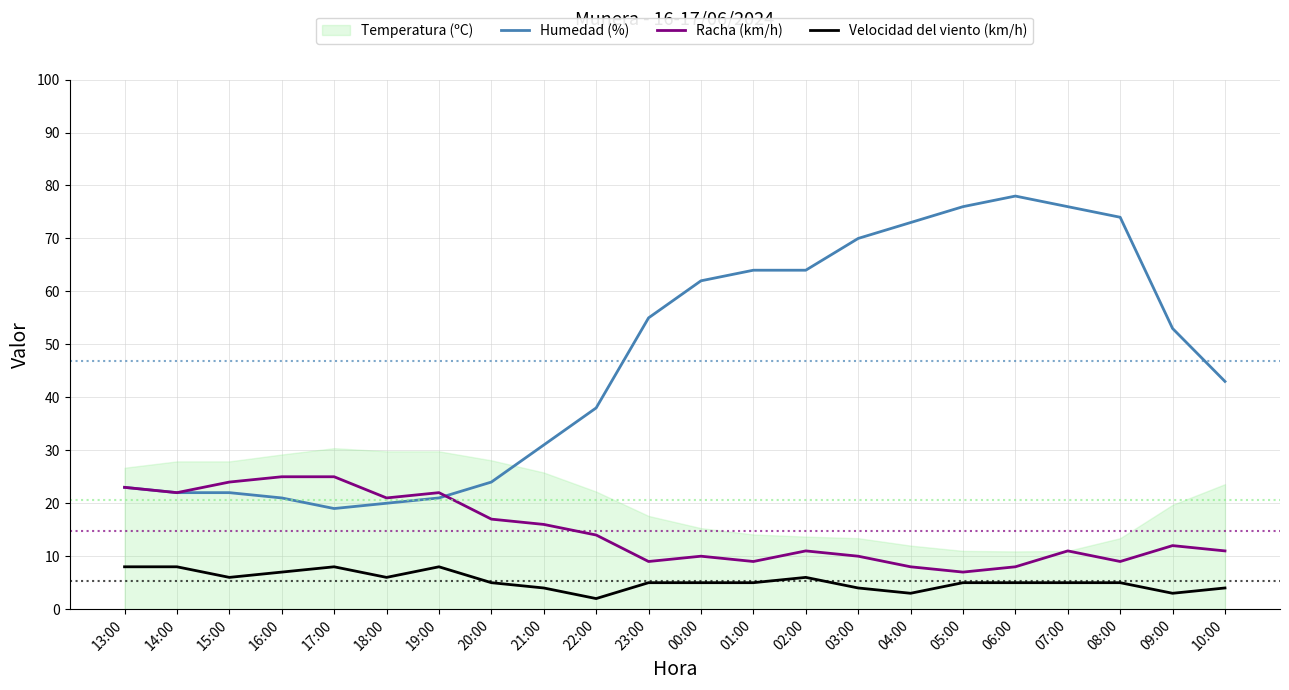

True or false: Racha (km/h) and Humedad (%) cross at least once.

True